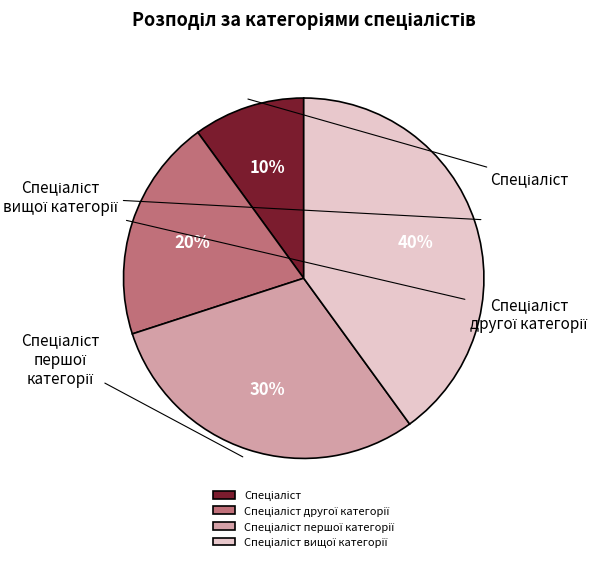

What portion of the pie excludes Спеціаліст вищої категорії?

60.0%